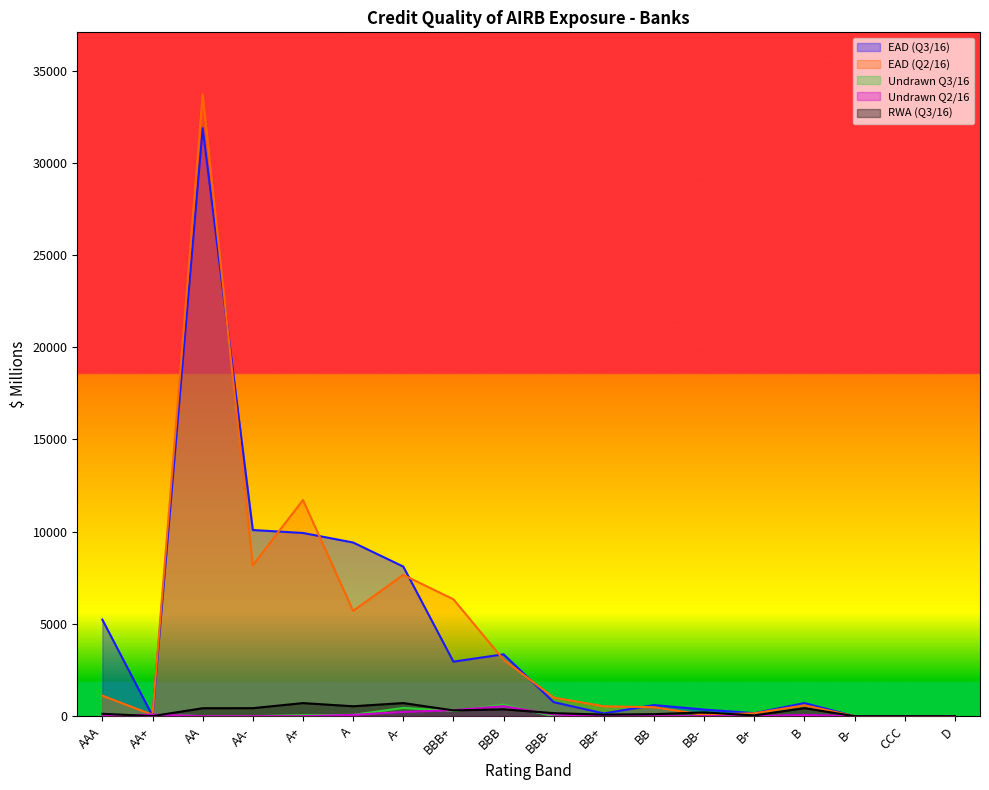

How many positive values does the Undrawn Q2/16 series have?

11